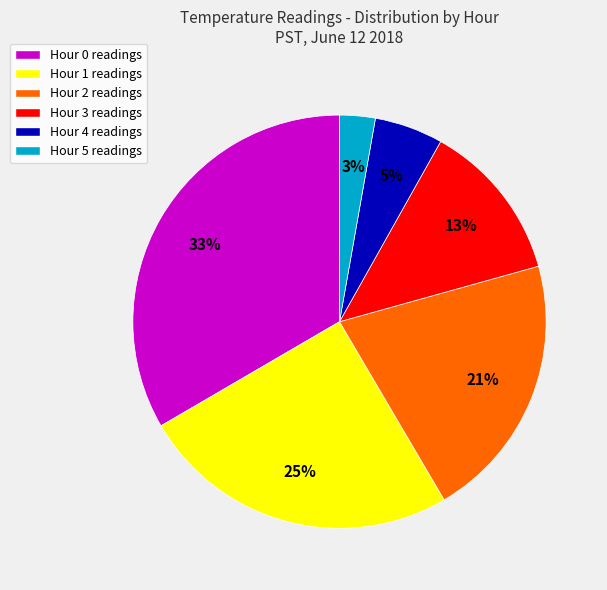

Between Hour 2 and Hour 1, which is larger?

Hour 1